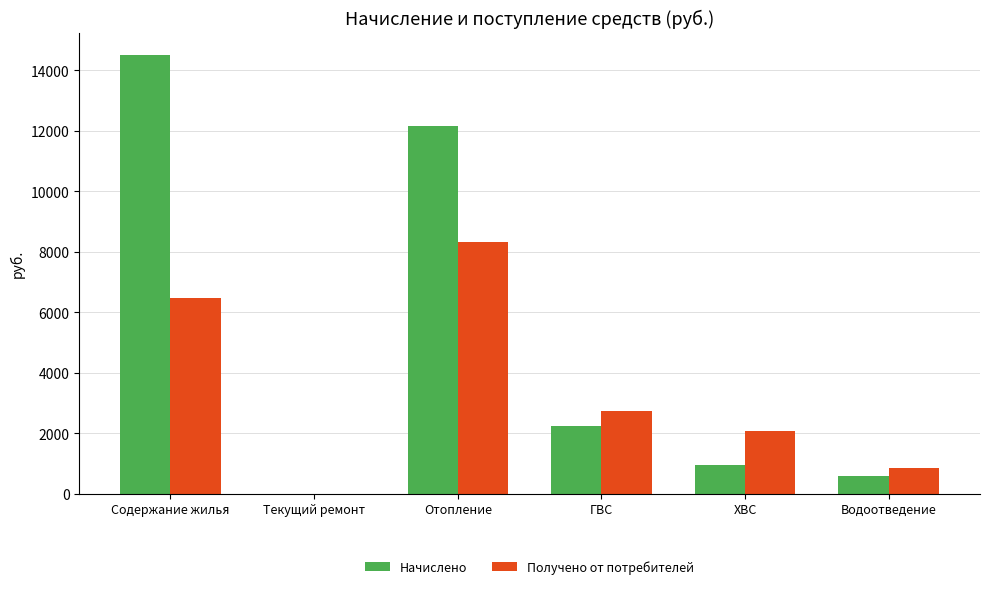

Does the chart contain stacked bars?

No